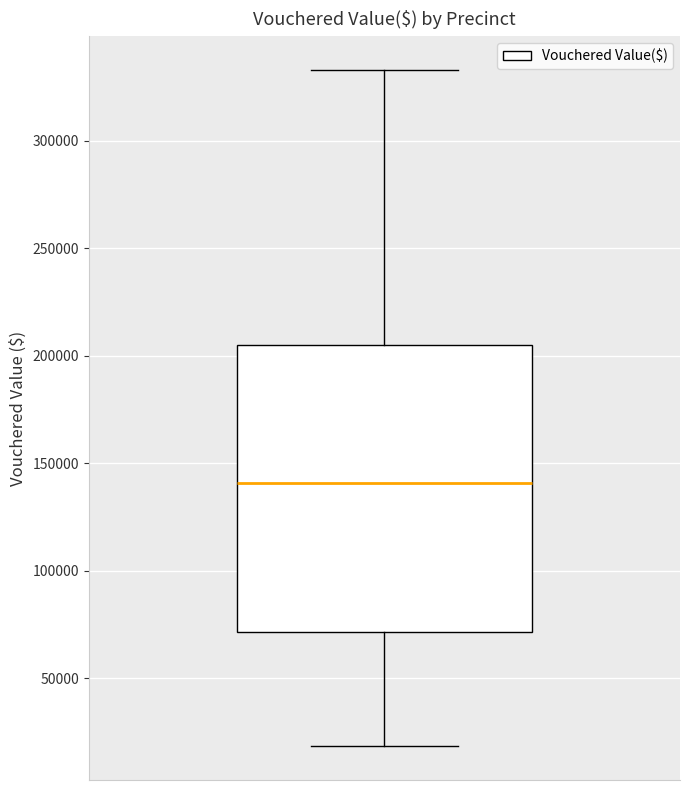

Transcribe this box plot: give where the median line is, the range the box spans, and where the two whiskers end, as read against the y-axis. The values are not printed on the chart, so give them approximately, as read against the axis.

median 140000, box 70000 to 205000, whiskers 20000 to 335000